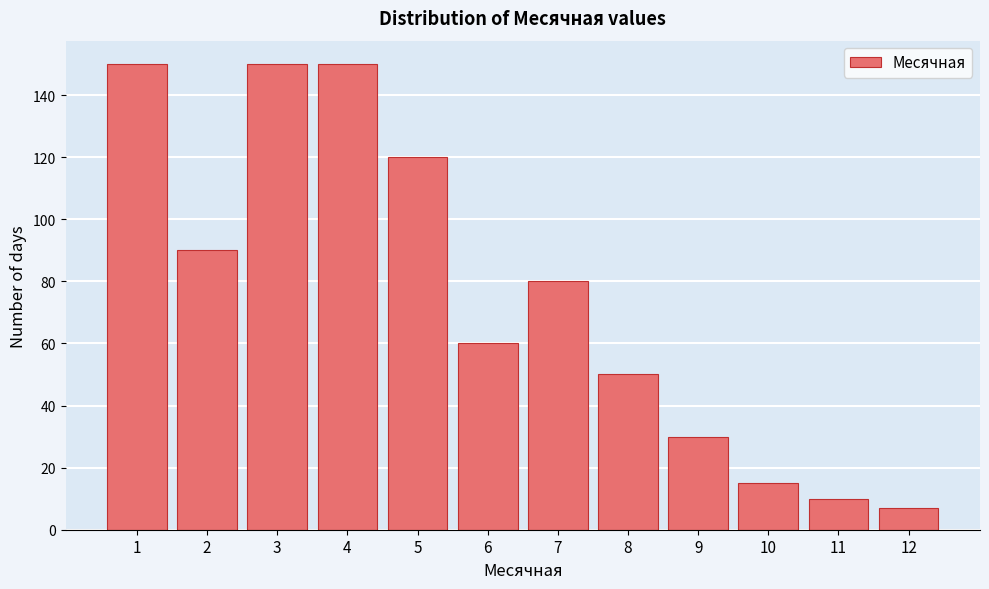

Reading left to right, extract all data points from this chart.

150	90	150	150	120	60	80	50	30	15	10	7